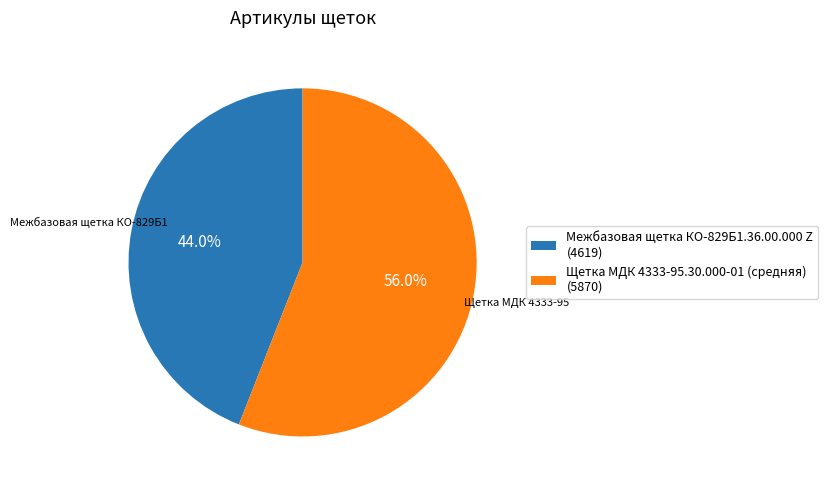

Which has a higher value, Щетка МДК 4333-95.30.000-01 (средняя) or Межбазовая щетка КО-829Б1.36.00.000 Z?

Щетка МДК 4333-95.30.000-01 (средняя)